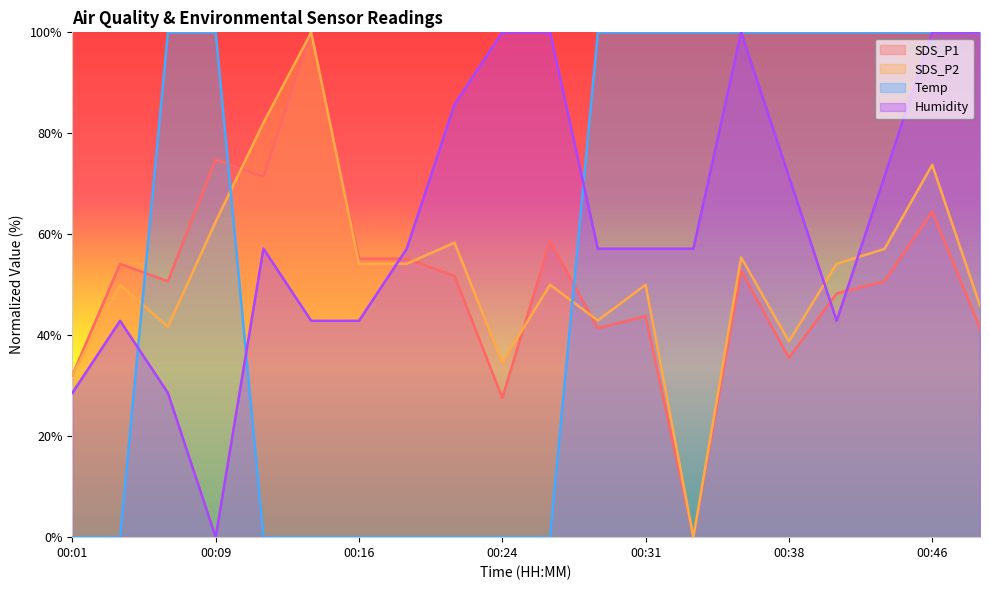

Which series ends up on top after the final intersection of Humidity and SDS_P1?

Humidity